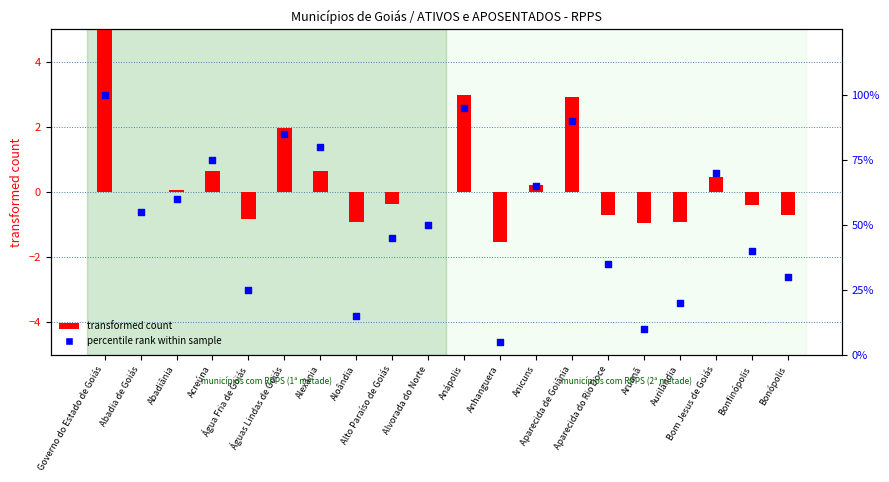

Which series has the widest spread of Y values?

percentile rank within sample